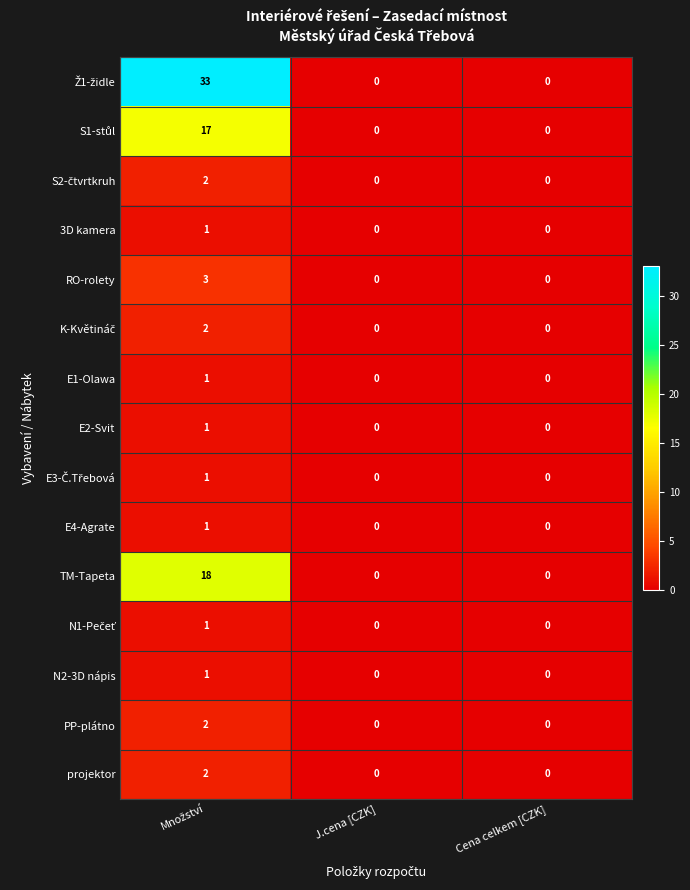

The value of E2-Svit at Cena celkem [CZK] is 0. True or false?

True